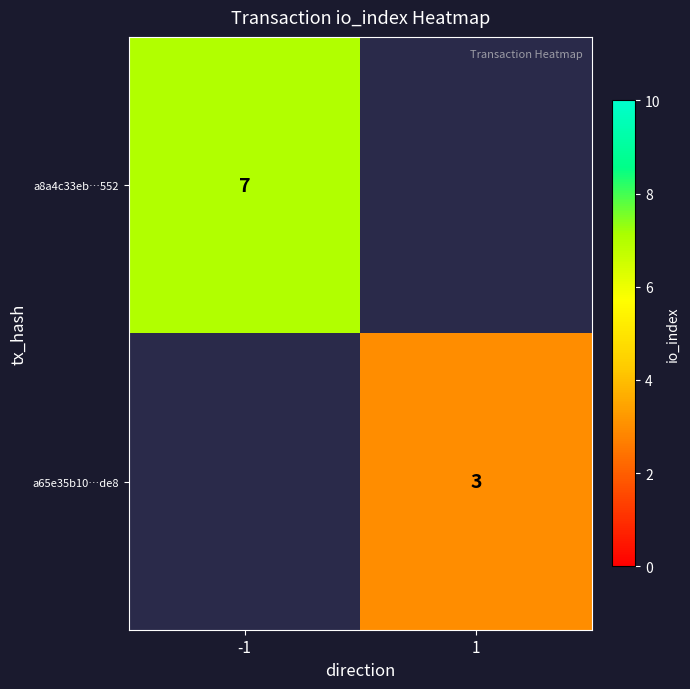

The a65e35b10…de8 series shows 1 at 1. True or false?

False